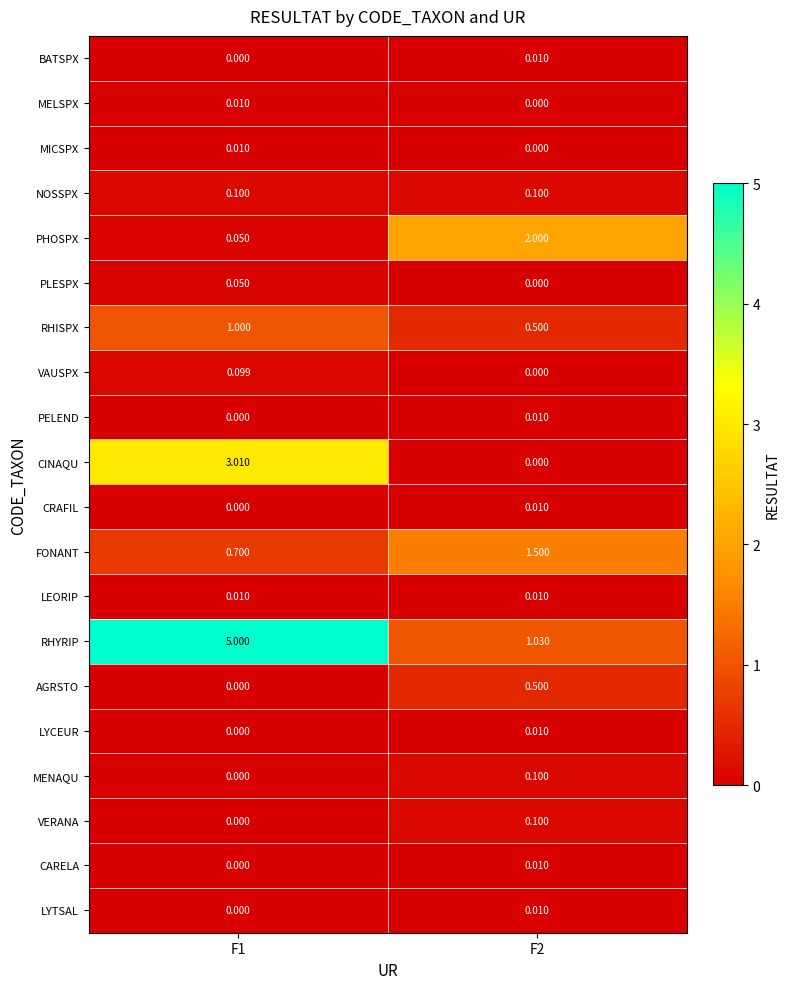

Is the value of PHOSPX at F2 greater than the value of LYCEUR at F2?

Yes